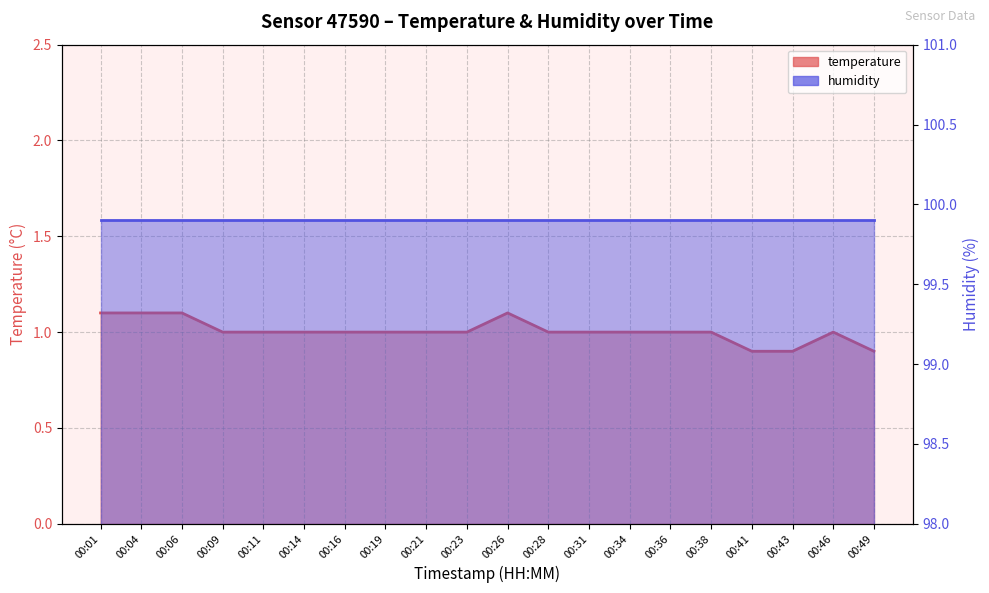

Rank the series at 00:46 from lowest to highest value.

temperature, humidity